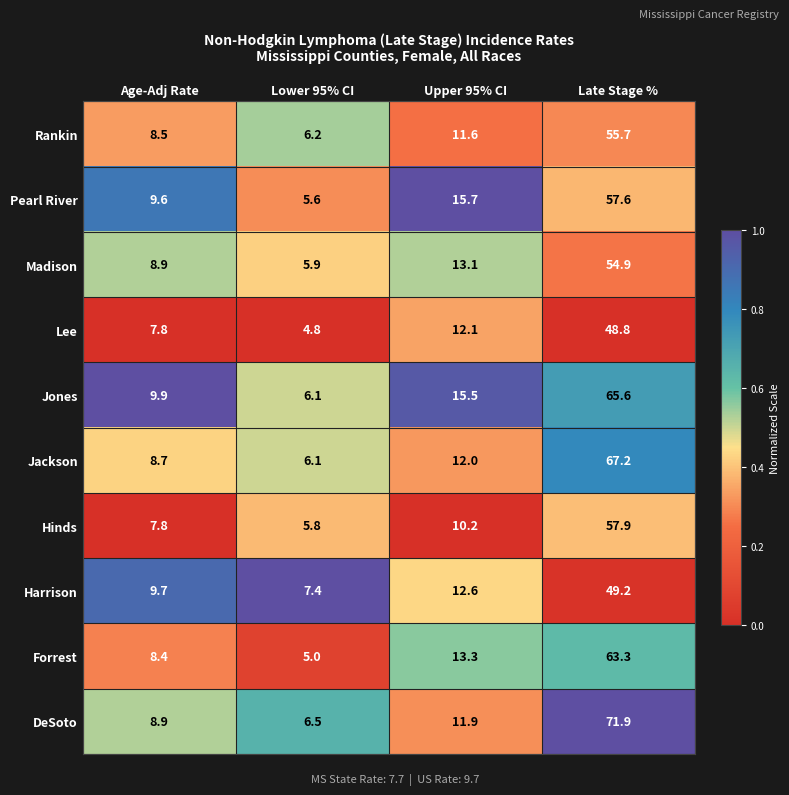

List the series in order of their peak value, highest first.

DeSoto, Jackson, Jones, Forrest, Hinds, Pearl River, Rankin, Madison, Harrison, Lee